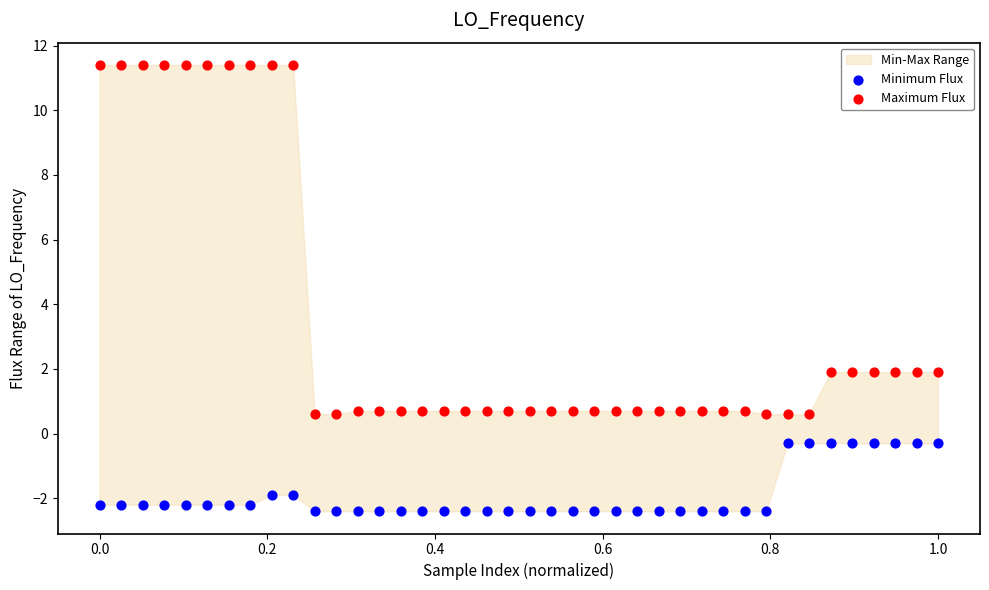

Which series contains the highest Y value?

Maximum Flux